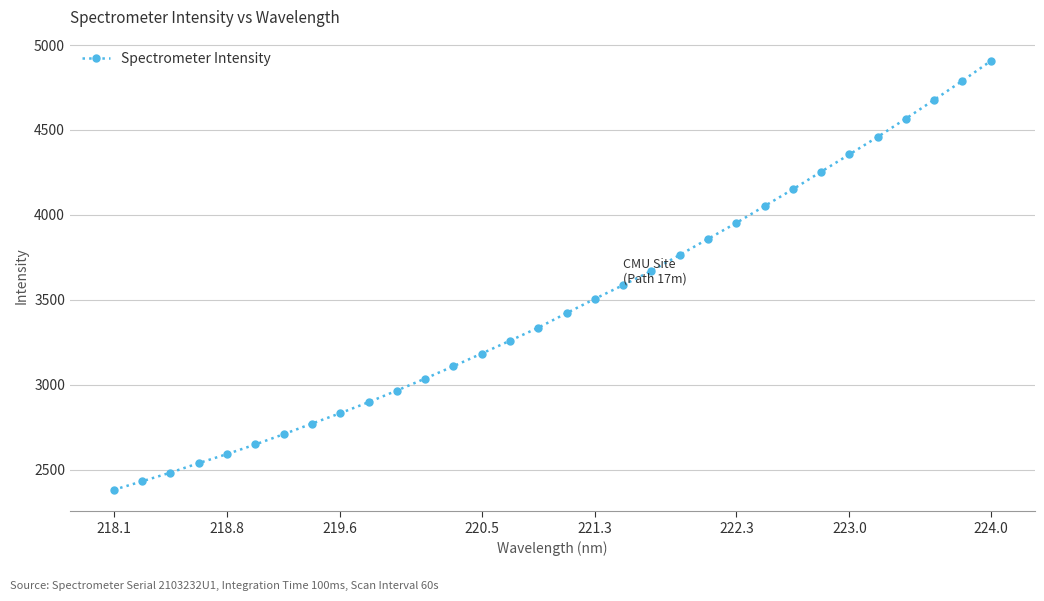

Reading left to right, transcribe all the data shown in this chart.

2381.4	2431.3	2482.5	2538.4	2591.8	2648.3	2708.6	2771.1	2832.5	2897.2	2965.7	3036.4	3109.1	3183.8	3259.4	3336.1	3421.7	3506.0	3586.6	3670.6	3764.4	3858.6	3952.5	4051.9	4150.6	4253.9	4355.9	4458.8	4566.8	4677.1	4789.3	4905.5